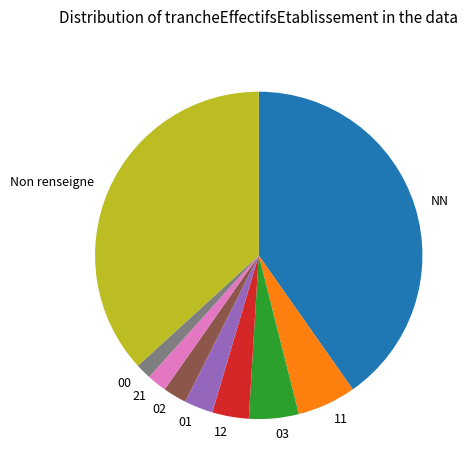

Which category has the biggest portion of the pie?

NN